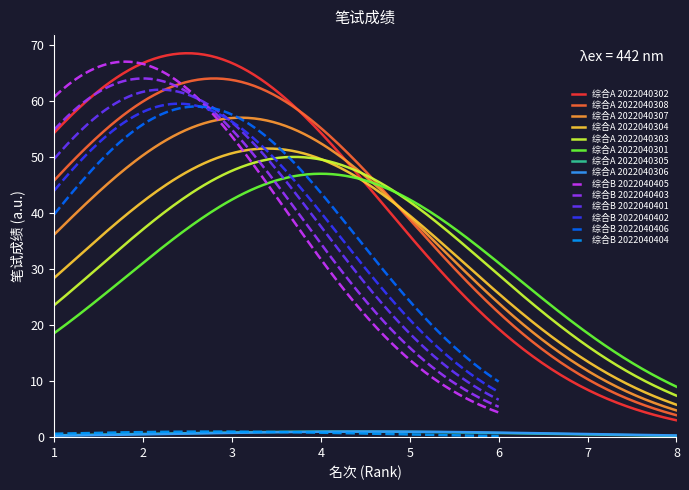

How many values are above zero?

11